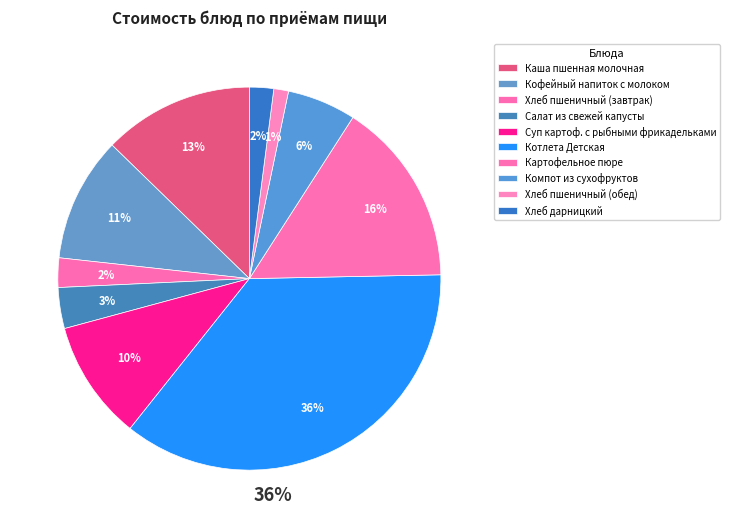

What percentage is the Хлеб пшеничный (завтрак) slice, to the nearest percent?

2%